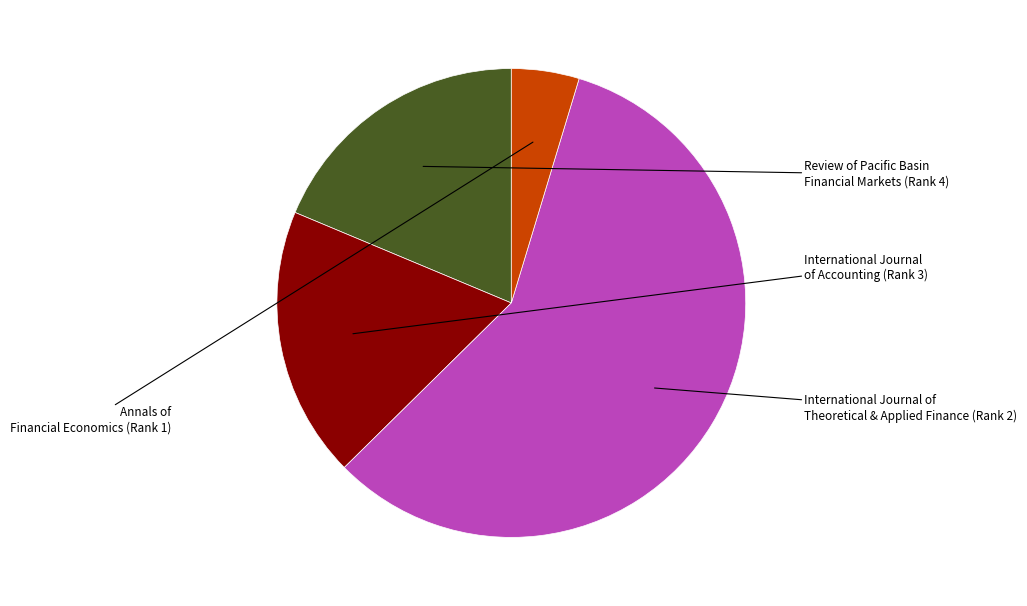

Does any single category account for the majority?

Yes